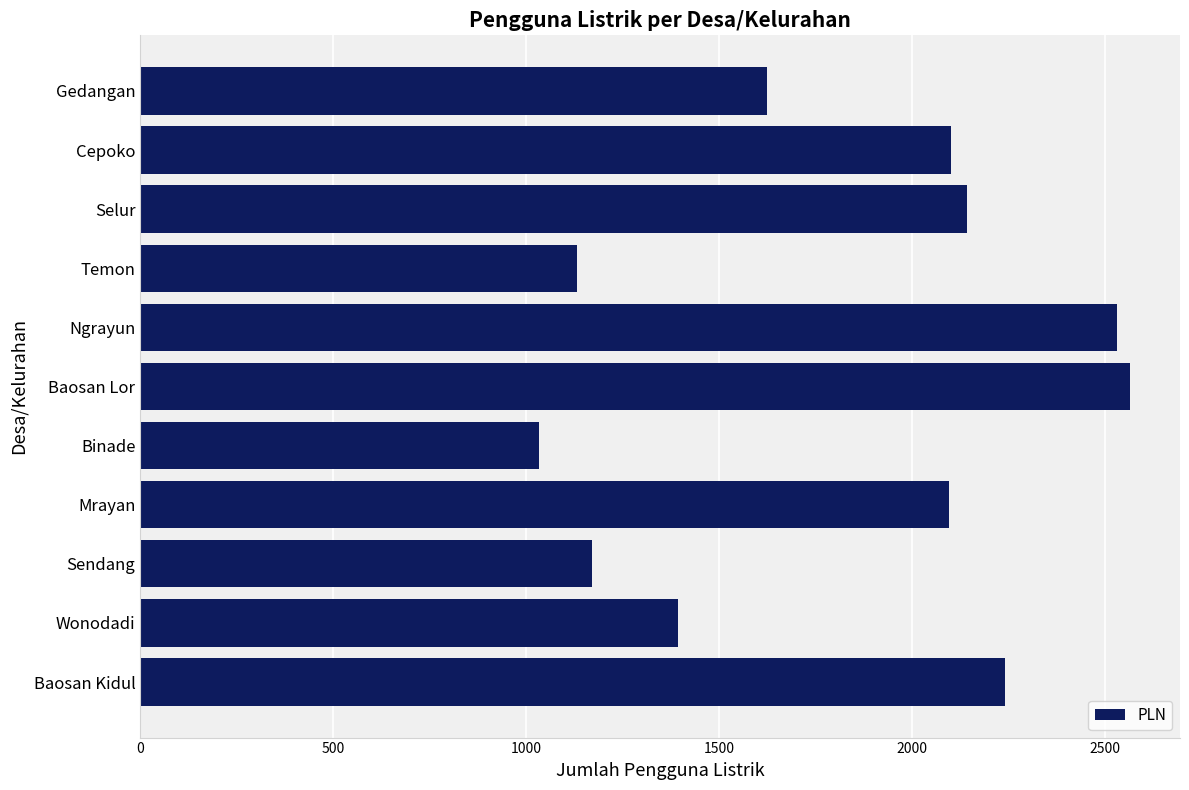

What is the average value?

1820